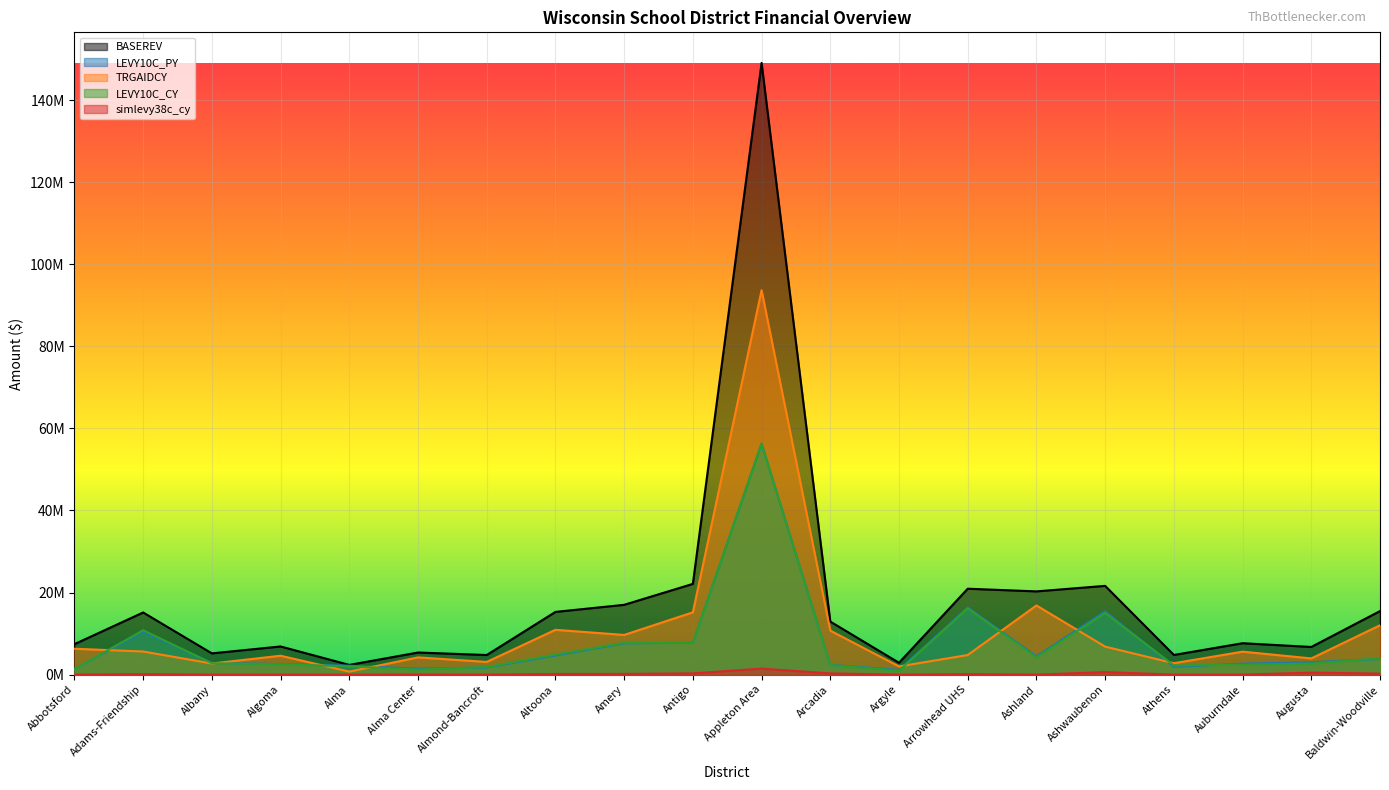

How many lines are shown in the chart?

5